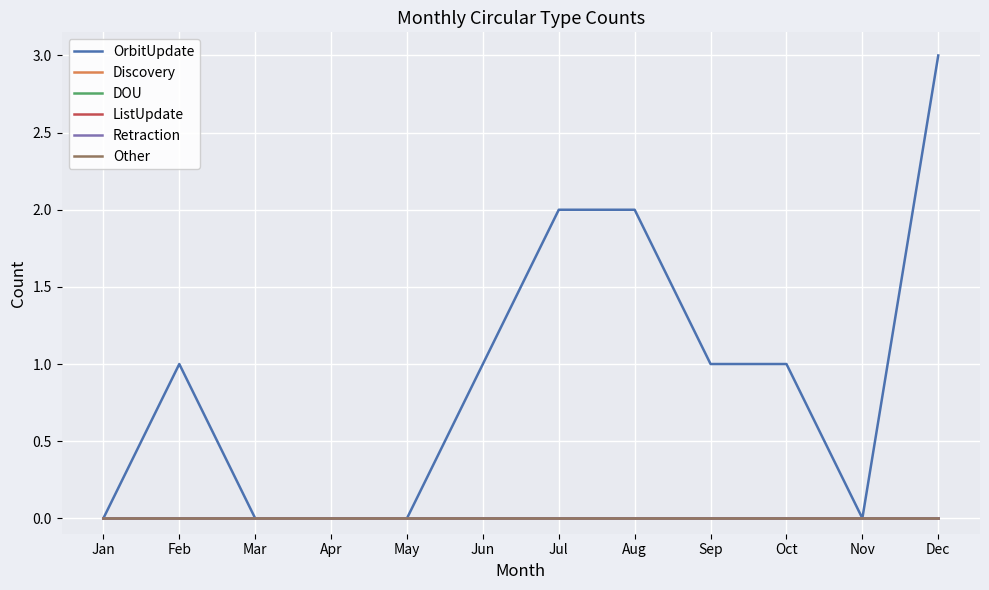

List the labels in order of ListUpdate value, largest first.

Jan, Feb, Mar, Apr, May, Jun, Jul, Aug, Sep, Oct, Nov, Dec